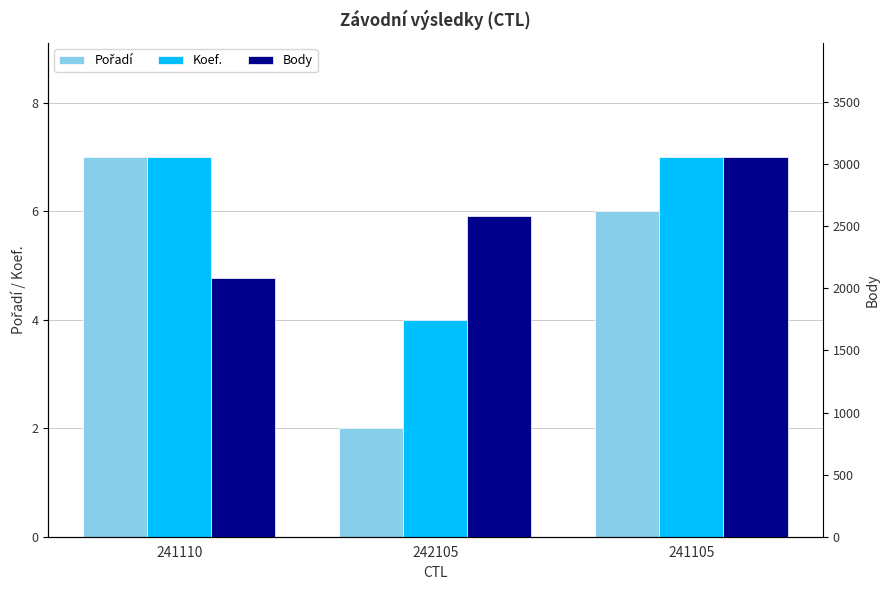

What is the total value across all series at 241105?

3071